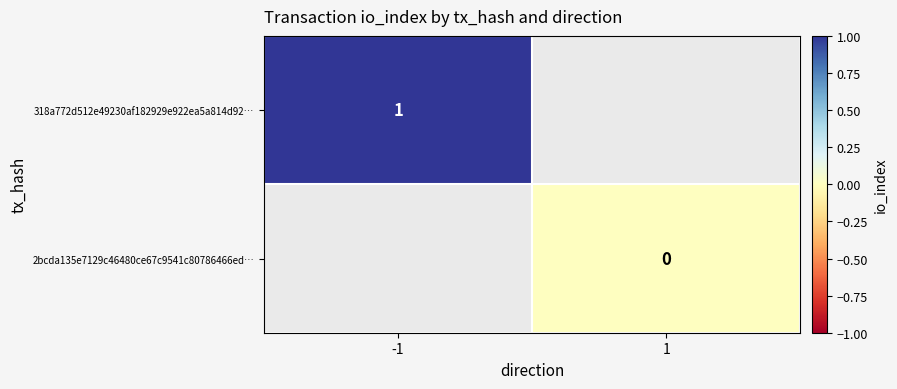

Is it true that 318a772d512e49230af182929e922ea5a814d92… equals 1 at -1?

True